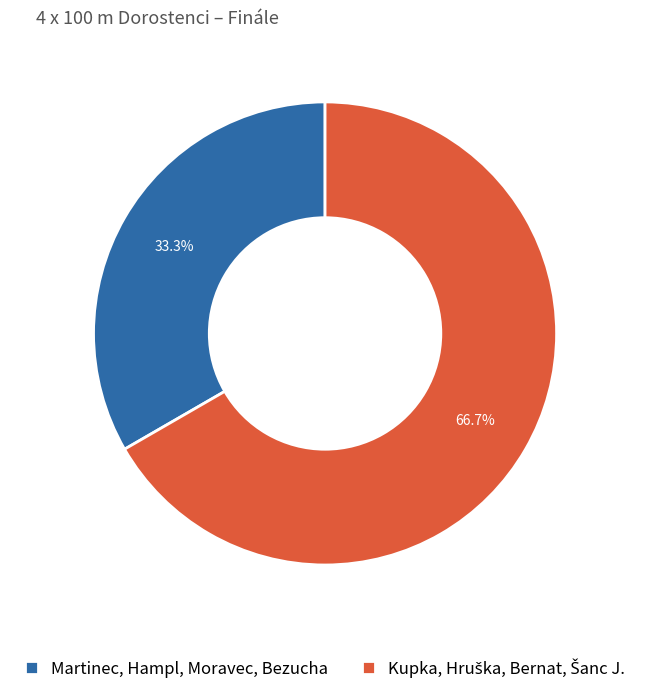

What is the smallest slice in the pie chart?

Martinec, Hampl, Moravec, Bezucha